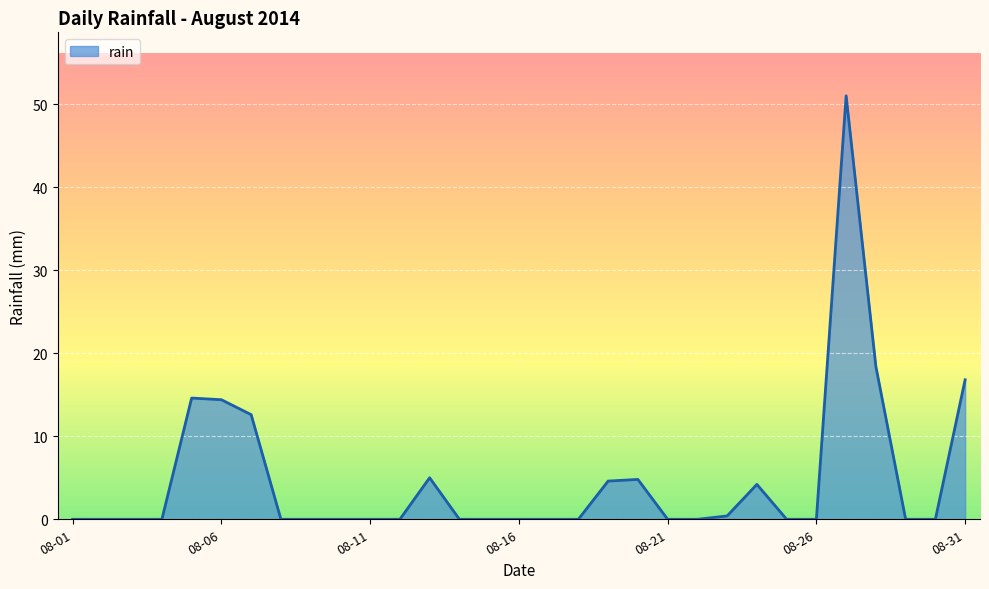

What is the greatest value displayed?

51.0